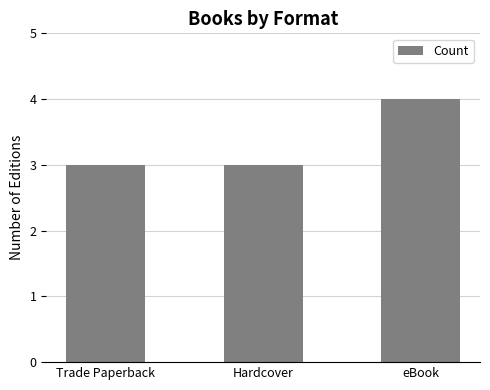

What is the label of the 2nd bar from the left?

Hardcover